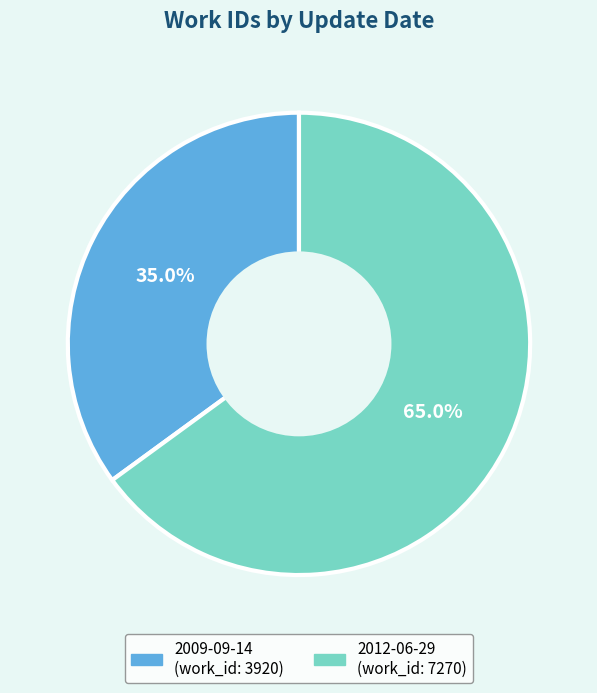

Which has a higher value, 2012-06-29 or 2009-09-14?

2012-06-29